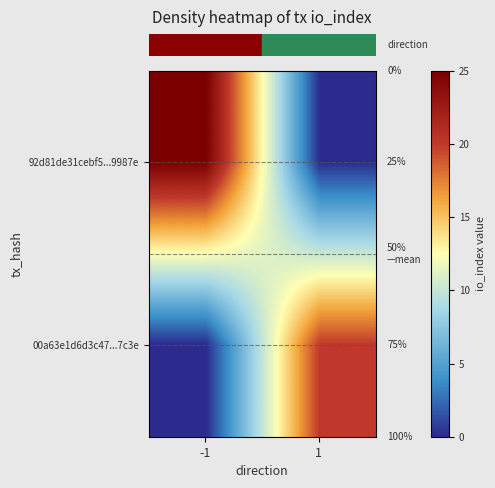

Rank the series by their average value, from lowest to highest.

row_1, row_0